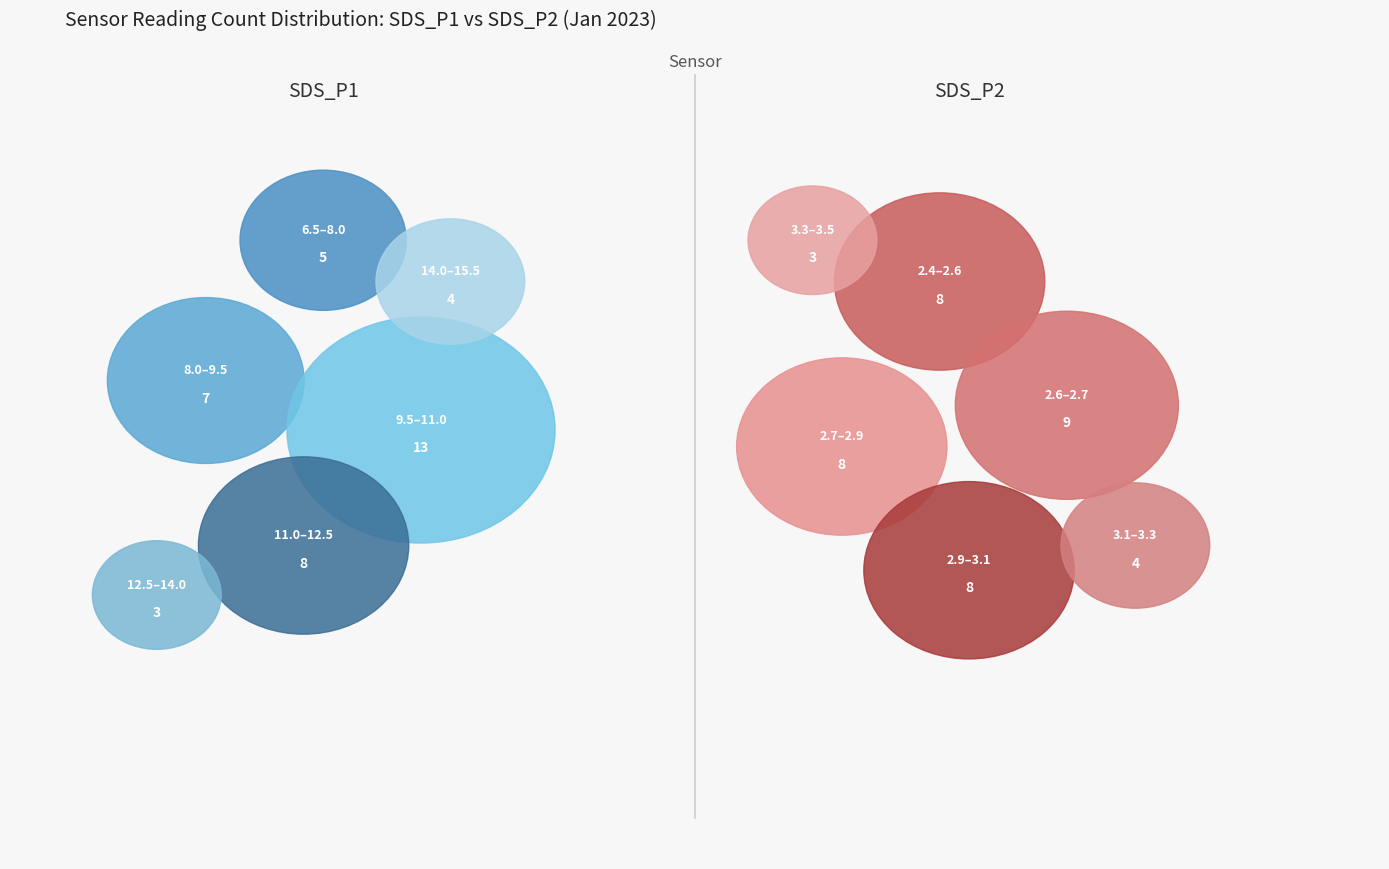

The 8 slice represents 16% of the pie. True or false?

False